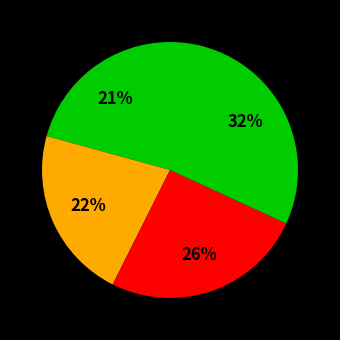

To the nearest percent, what is the difference between the largest and smallest slice percentages?

11%